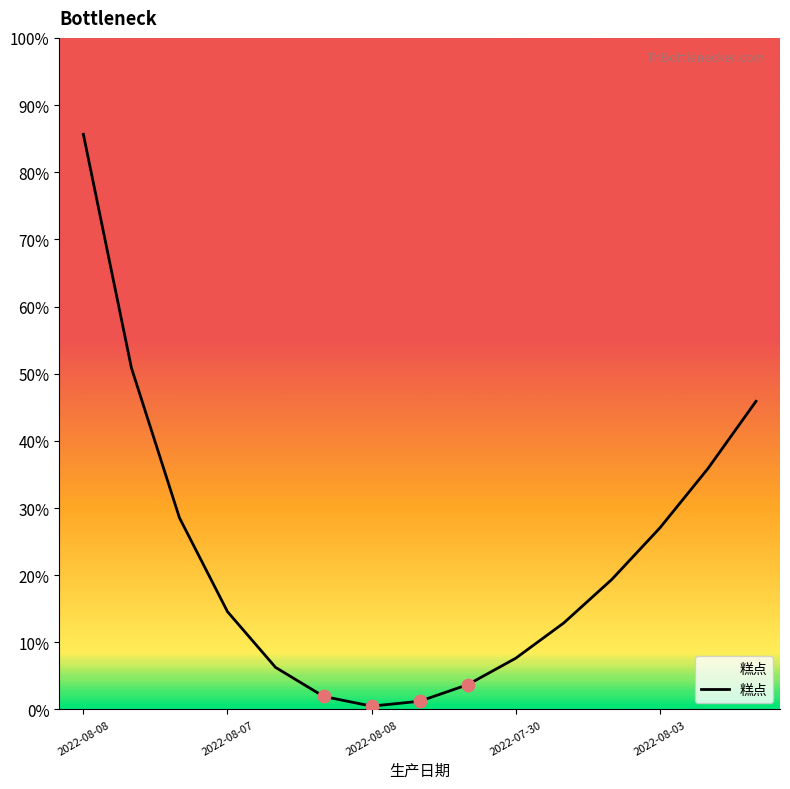

Does the chart have visible grid lines?

No